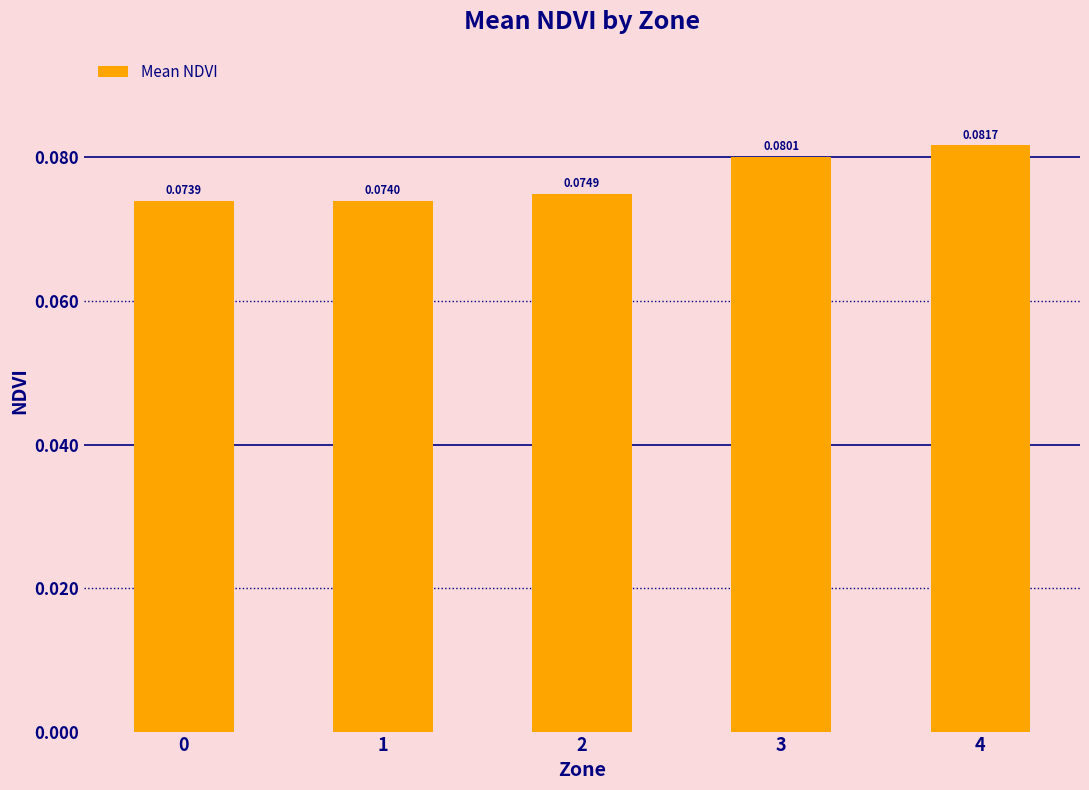

What is the sum of all values?

0.4